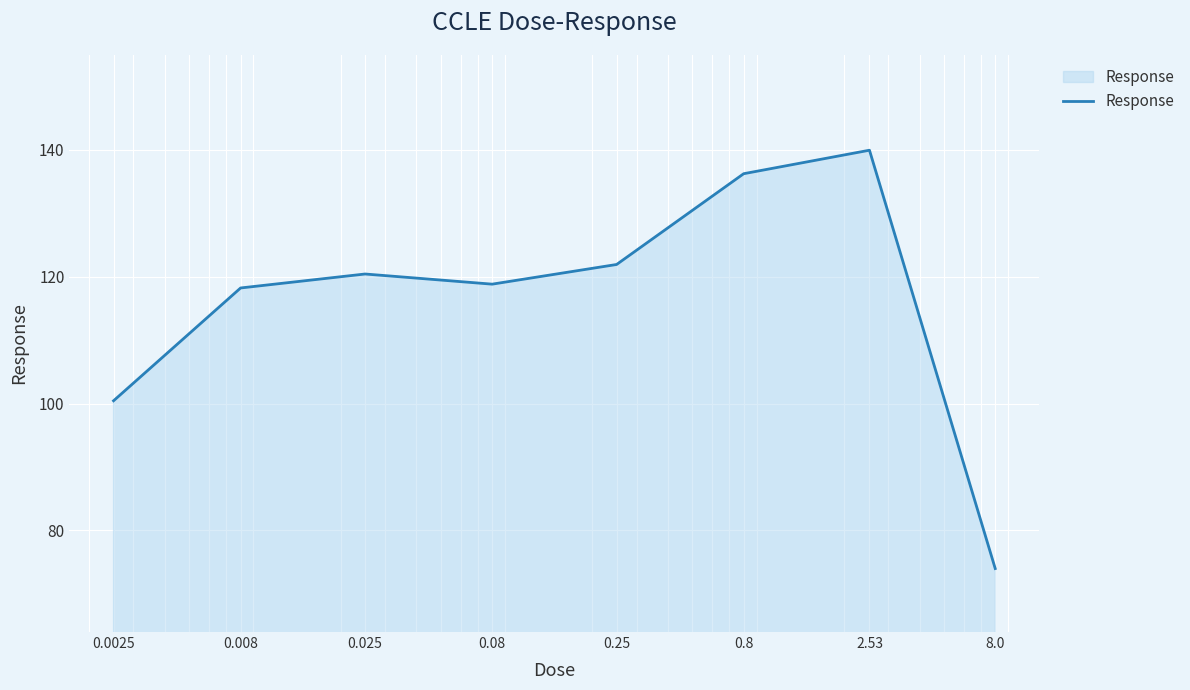

What is the minimum value shown in the chart?

74.0